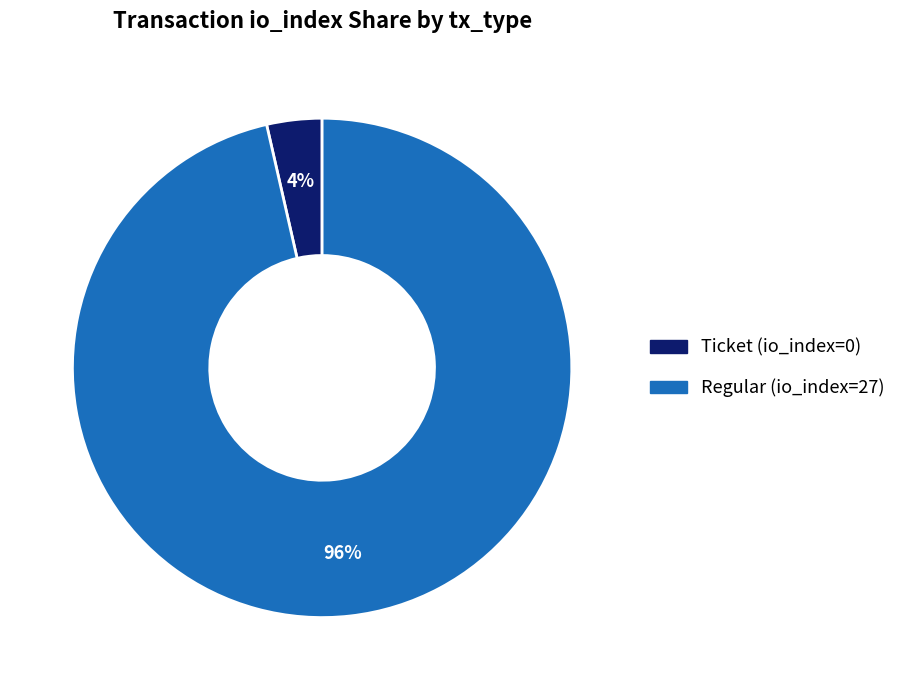

The Regular (io_index=27) slice represents 96% of the pie. True or false?

True